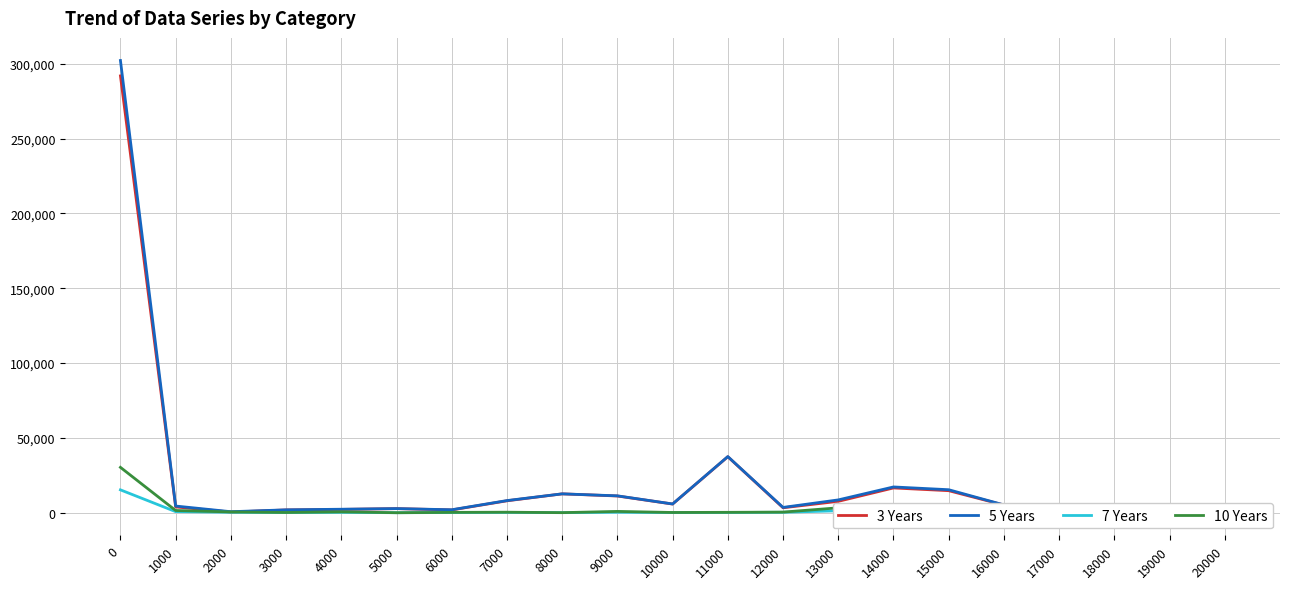

What is the greatest value displayed?

302250